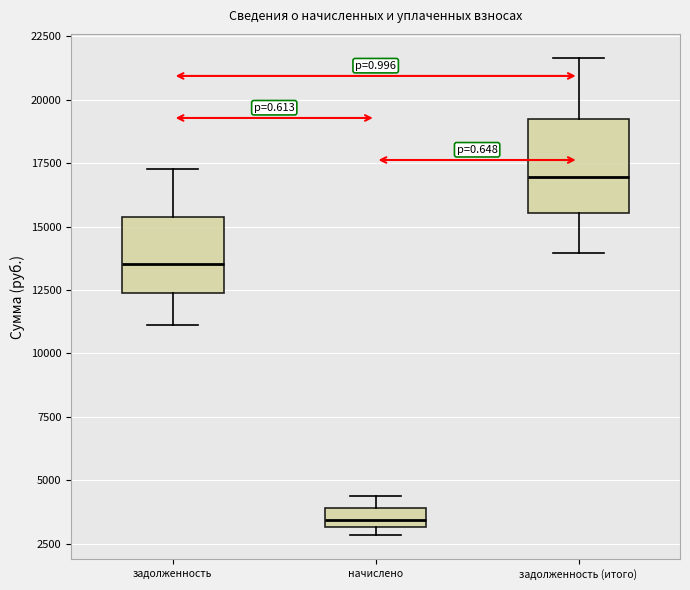

Where is the lower edge of the box for начислено on the y-axis? The values are not printed on the chart, so give them approximately, as read against the axis.

3000